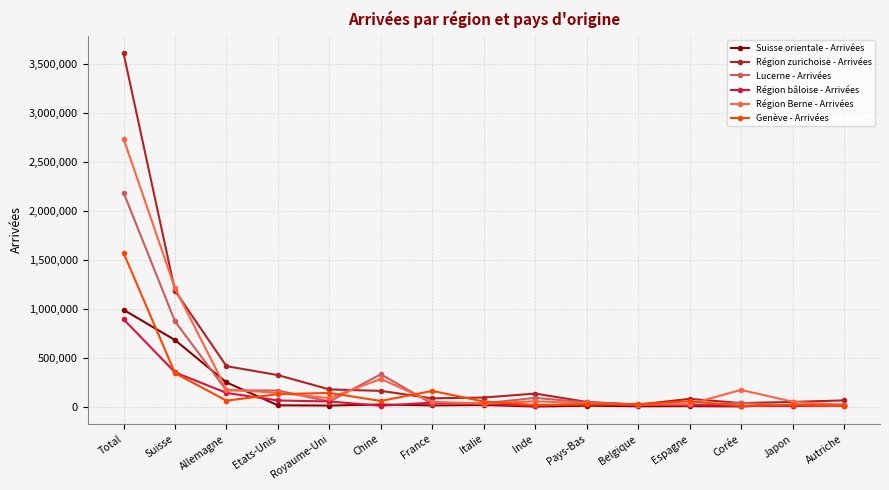

The Suisse orientale - Arrivées series shows 90886 at Allemagne. True or false?

False